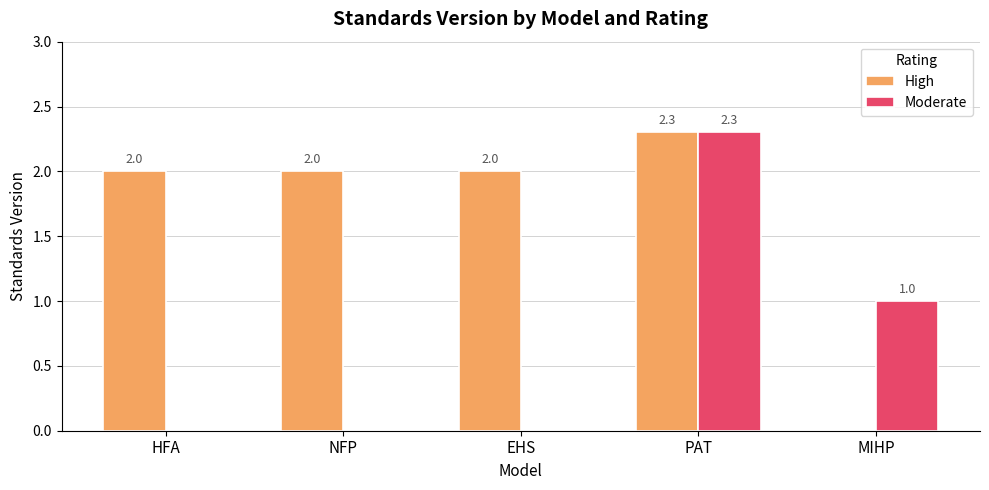

Which category has the highest value across all series?

PAT